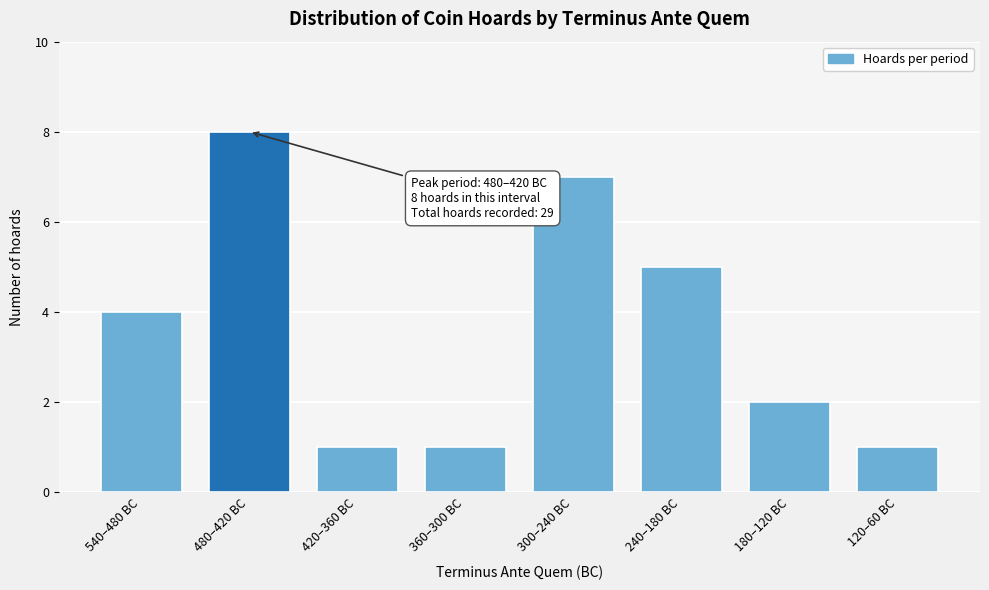

Reading left to right, transcribe all the data shown in this chart.

4	8	1	1	7	5	2	1